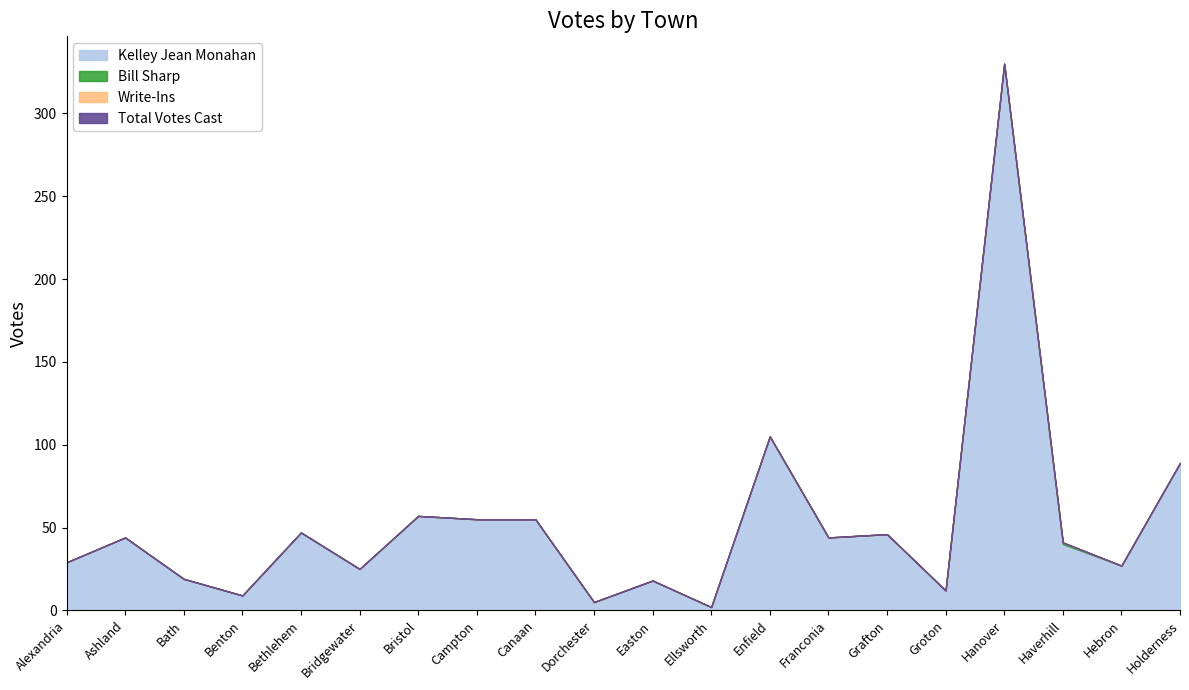

Which series has the widest spread of values?

Kelley Jean Monahan